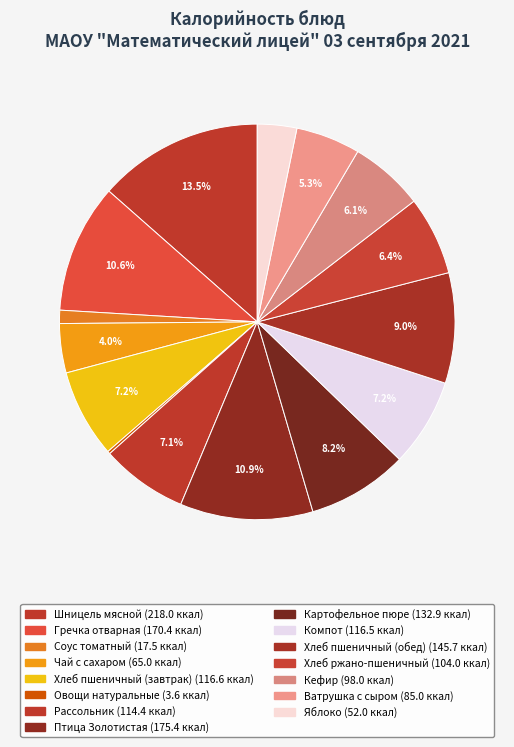

Between Шницель мясной and Ватрушка с сыром, which is larger?

Шницель мясной